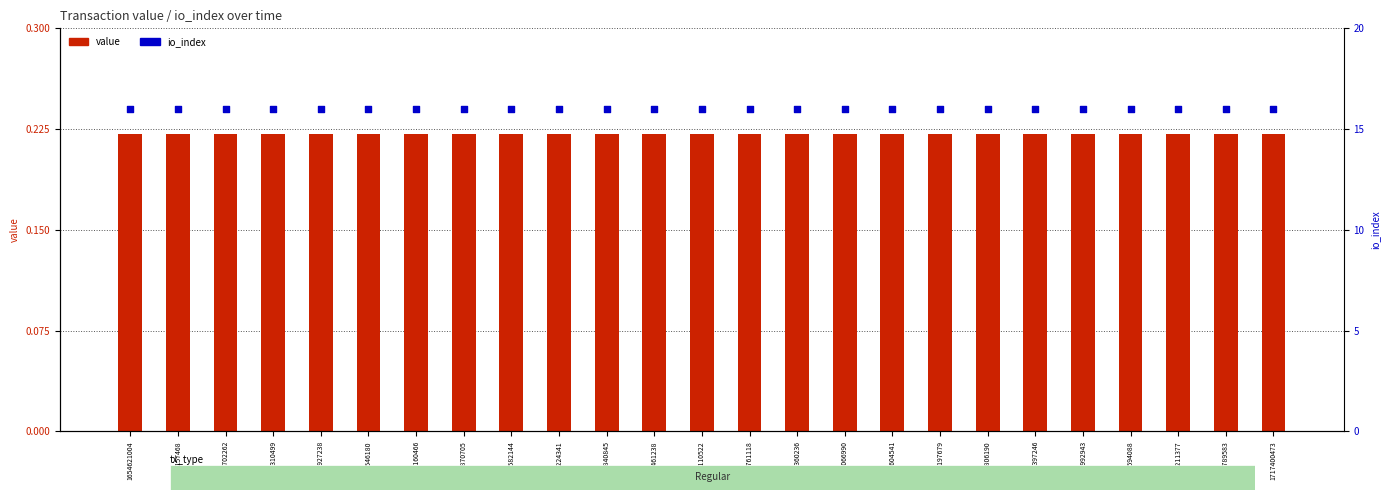

At how many categories does at least one series exceed 10?

25